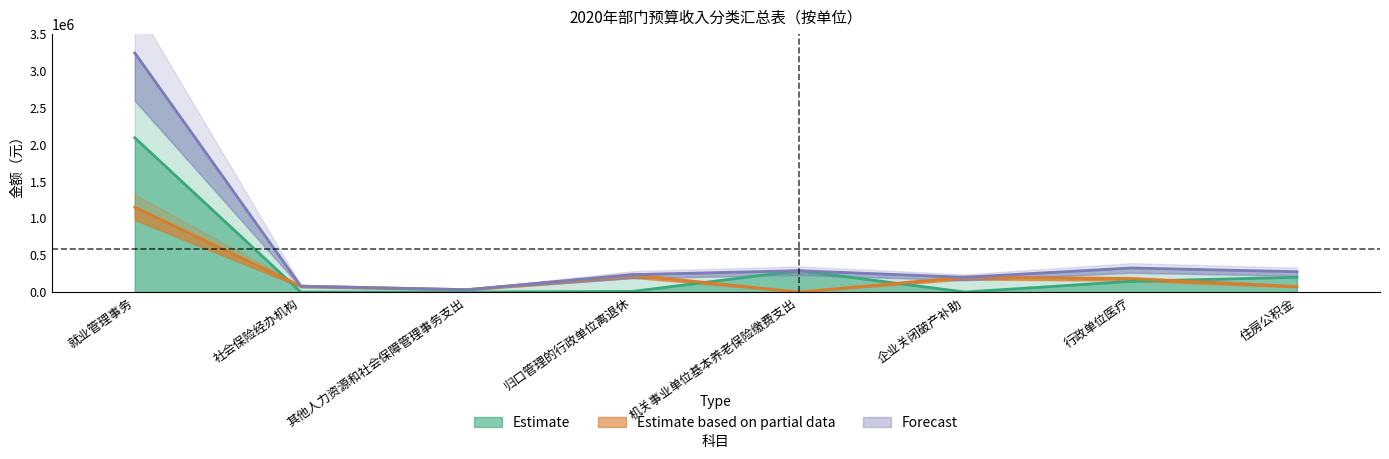

What position from the left is 住房公积金?

8